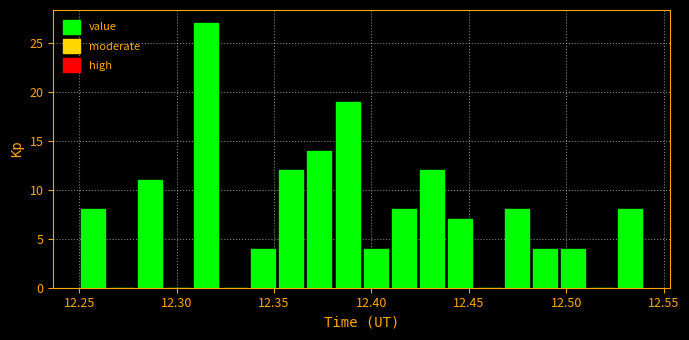

Read against the x-axis, roughly where is the centre of the tallest bar?

12.315